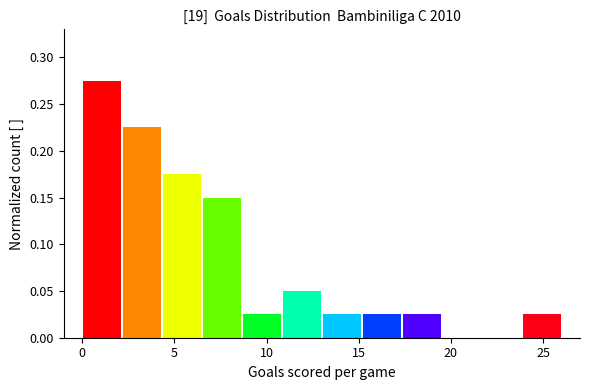

Reading left to right, transcribe this chart: for each bar, give the range it covers on the x-axis and its height. Neither the bar edges nor the heights are printed on the chart, so give them approximately, as read against the axes.

0.0 to 2.0: 0.275
2.0 to 4.5: 0.225
4.5 to 6.5: 0.175
6.5 to 8.5: 0.150
8.5 to 11.0: 0.025
11.0 to 13.0: 0.050
13.0 to 15.0: 0.025
15.0 to 17.5: 0.025
17.5 to 19.5: 0.025
19.5 to 21.5: 0
21.5 to 24.0: 0
24.0 to 26.0: 0.025